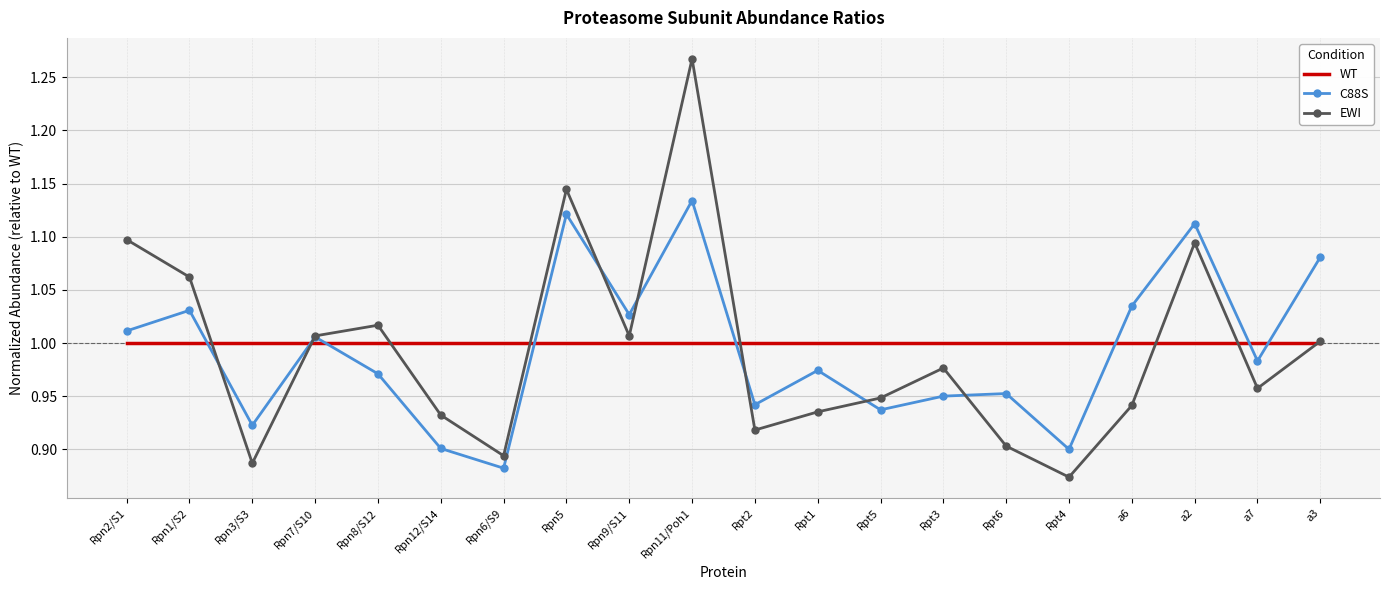

What is the total value across all series at a6?

3.0